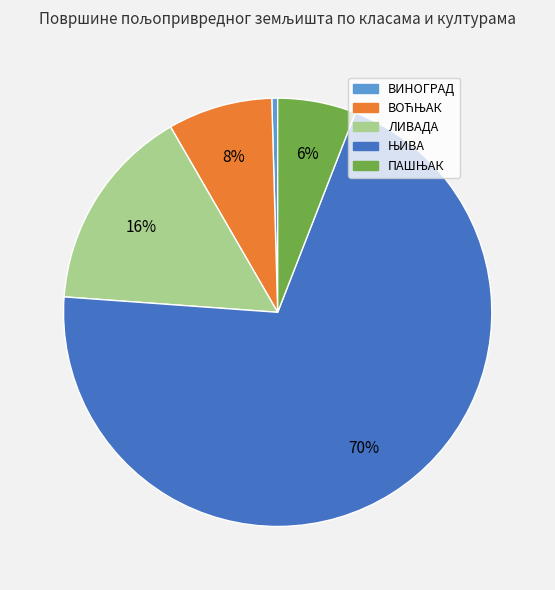

How many slices are in this pie chart?

5